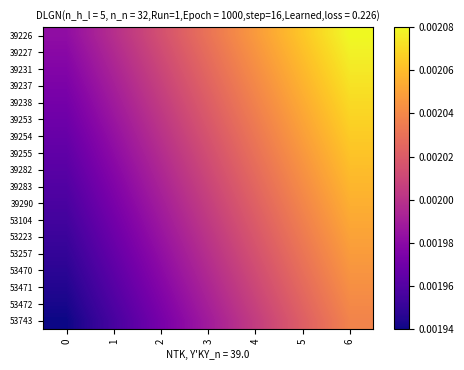

Reading right to left, what are all the values shown in this chart?

39226: 6=0.0	5=0.0	4=0.0	3=0.0	2=0.0	1=0.0	0=0.0
39227: 6=0.0	5=0.0	4=0.0	3=0.0	2=0.0	1=0.0	0=0.0
39231: 6=0.0	5=0.0	4=0.0	3=0.0	2=0.0	1=0.0	0=0.0
39237: 6=0.0	5=0.0	4=0.0	3=0.0	2=0.0	1=0.0	0=0.0
39238: 6=0.0	5=0.0	4=0.0	3=0.0	2=0.0	1=0.0	0=0.0
39253: 6=0.0	5=0.0	4=0.0	3=0.0	2=0.0	1=0.0	0=0.0
39254: 6=0.0	5=0.0	4=0.0	3=0.0	2=0.0	1=0.0	0=0.0
39255: 6=0.0	5=0.0	4=0.0	3=0.0	2=0.0	1=0.0	0=0.0
39282: 6=0.0	5=0.0	4=0.0	3=0.0	2=0.0	1=0.0	0=0.0
39283: 6=0.0	5=0.0	4=0.0	3=0.0	2=0.0	1=0.0	0=0.0
39290: 6=0.0	5=0.0	4=0.0	3=0.0	2=0.0	1=0.0	0=0.0
53104: 6=0.0	5=0.0	4=0.0	3=0.0	2=0.0	1=0.0	0=0.0
53223: 6=0.0	5=0.0	4=0.0	3=0.0	2=0.0	1=0.0	0=0.0
53257: 6=0.0	5=0.0	4=0.0	3=0.0	2=0.0	1=0.0	0=0.0
53470: 6=0.0	5=0.0	4=0.0	3=0.0	2=0.0	1=0.0	0=0.0
53471: 6=0.0	5=0.0	4=0.0	3=0.0	2=0.0	1=0.0	0=0.0
53472: 6=0.0	5=0.0	4=0.0	3=0.0	2=0.0	1=0.0	0=0.0
53743: 6=0.0	5=0.0	4=0.0	3=0.0	2=0.0	1=0.0	0=0.0